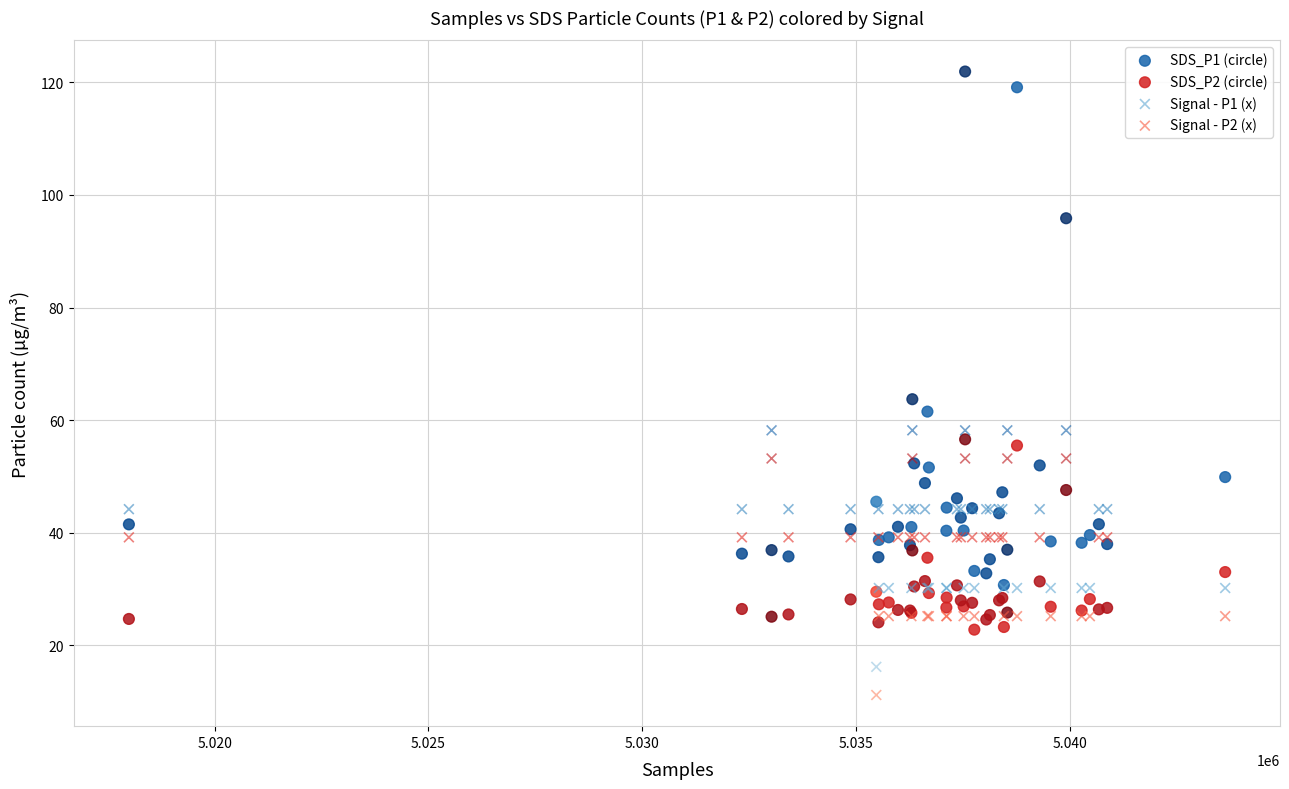

Across all series, what Y value is closest to 66?

63.7